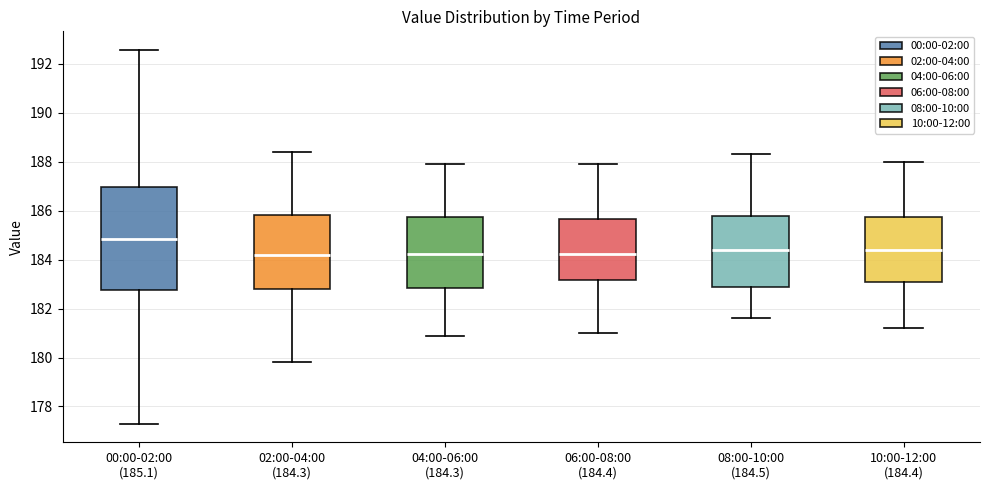

Which box is the tallest, from its lower edge to its upper edge?

00:00-02:00 (185.1)